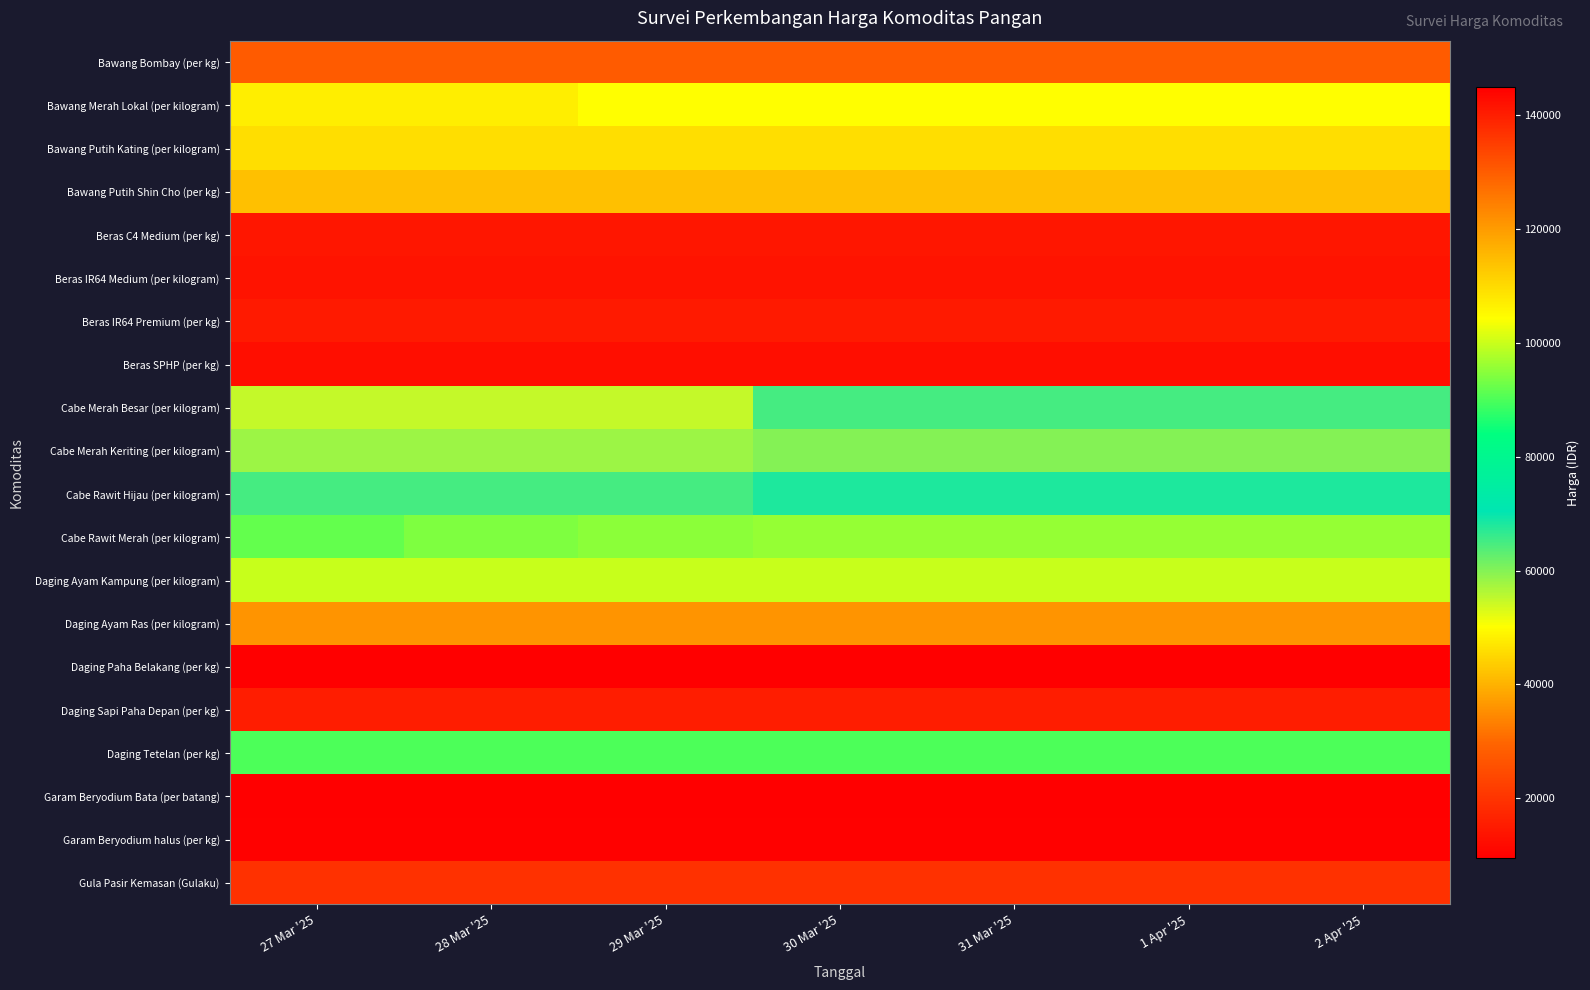

Reading right to left, extract all data points from this chart.

Bawang Bombay (per kg): 2 Apr '25=28000	1 Apr '25=28000	31 Mar '25=28000	30 Mar '25=28000	29 Mar '25=28000	28 Mar '25=28000	27 Mar '25=28000
Bawang Merah Lokal (per kilogram): 2 Apr '25=50000	1 Apr '25=50000	31 Mar '25=50000	30 Mar '25=50000	29 Mar '25=50000	28 Mar '25=48000	27 Mar '25=48000
Bawang Putih Kating (per kilogram): 2 Apr '25=46000	1 Apr '25=46000	31 Mar '25=46000	30 Mar '25=46000	29 Mar '25=46000	28 Mar '25=46000	27 Mar '25=46000
Bawang Putih Shin Cho (per kg): 2 Apr '25=42000	1 Apr '25=42000	31 Mar '25=42000	30 Mar '25=42000	29 Mar '25=42000	28 Mar '25=42000	27 Mar '25=42000
Beras C4 Medium (per kg): 2 Apr '25=14000	1 Apr '25=14000	31 Mar '25=14000	30 Mar '25=14000	29 Mar '25=14000	28 Mar '25=14000	27 Mar '25=14000
Beras IR64 Medium (per kilogram): 2 Apr '25=13500	1 Apr '25=13500	31 Mar '25=13500	30 Mar '25=13500	29 Mar '25=13500	28 Mar '25=13500	27 Mar '25=13500
Beras IR64 Premium (per kg): 2 Apr '25=15000	1 Apr '25=15000	31 Mar '25=15000	30 Mar '25=15000	29 Mar '25=15000	28 Mar '25=15000	27 Mar '25=15000
Beras SPHP (per kg): 2 Apr '25=12500	1 Apr '25=12500	31 Mar '25=12500	30 Mar '25=12500	29 Mar '25=12500	28 Mar '25=12500	27 Mar '25=12500
Cabe Merah Besar (per kilogram): 2 Apr '25=65000	1 Apr '25=65000	31 Mar '25=65000	30 Mar '25=65000	29 Mar '25=55000	28 Mar '25=55000	27 Mar '25=55000
Cabe Merah Keriting (per kilogram): 2 Apr '25=60000	1 Apr '25=60000	31 Mar '25=60000	30 Mar '25=60000	29 Mar '25=58000	28 Mar '25=58000	27 Mar '25=58000
Cabe Rawit Hijau (per kilogram): 2 Apr '25=68000	1 Apr '25=68000	31 Mar '25=68000	30 Mar '25=68000	29 Mar '25=65000	28 Mar '25=65000	27 Mar '25=65000
Cabe Rawit Merah (per kilogram): 2 Apr '25=96000	1 Apr '25=96000	31 Mar '25=96000	30 Mar '25=96000	29 Mar '25=95000	28 Mar '25=94000	27 Mar '25=92000
Daging Ayam Kampung (per kilogram): 2 Apr '25=100000	1 Apr '25=100000	31 Mar '25=100000	30 Mar '25=100000	29 Mar '25=100000	28 Mar '25=100000	27 Mar '25=100000
Daging Ayam Ras (per kilogram): 2 Apr '25=36000	1 Apr '25=36000	31 Mar '25=36000	30 Mar '25=36000	29 Mar '25=36000	28 Mar '25=36000	27 Mar '25=36000
Daging Paha Belakang (per kg): 2 Apr '25=145000	1 Apr '25=145000	31 Mar '25=145000	30 Mar '25=145000	29 Mar '25=145000	28 Mar '25=145000	27 Mar '25=145000
Daging Sapi Paha Depan (per kg): 2 Apr '25=140000	1 Apr '25=140000	31 Mar '25=140000	30 Mar '25=140000	29 Mar '25=140000	28 Mar '25=140000	27 Mar '25=140000
Daging Tetelan (per kg): 2 Apr '25=90000	1 Apr '25=90000	31 Mar '25=90000	30 Mar '25=90000	29 Mar '25=90000	28 Mar '25=90000	27 Mar '25=90000
Garam Beryodium Bata (per batang): 2 Apr '25=9500	1 Apr '25=9500	31 Mar '25=9500	30 Mar '25=9500	29 Mar '25=9500	28 Mar '25=9500	27 Mar '25=9500
Garam Beryodium halus (per kg): 2 Apr '25=10000	1 Apr '25=10000	31 Mar '25=10000	30 Mar '25=10000	29 Mar '25=10000	28 Mar '25=10000	27 Mar '25=10000
Gula Pasir Kemasan (Gulaku): 2 Apr '25=19500	1 Apr '25=19500	31 Mar '25=19500	30 Mar '25=19500	29 Mar '25=19500	28 Mar '25=19500	27 Mar '25=19500